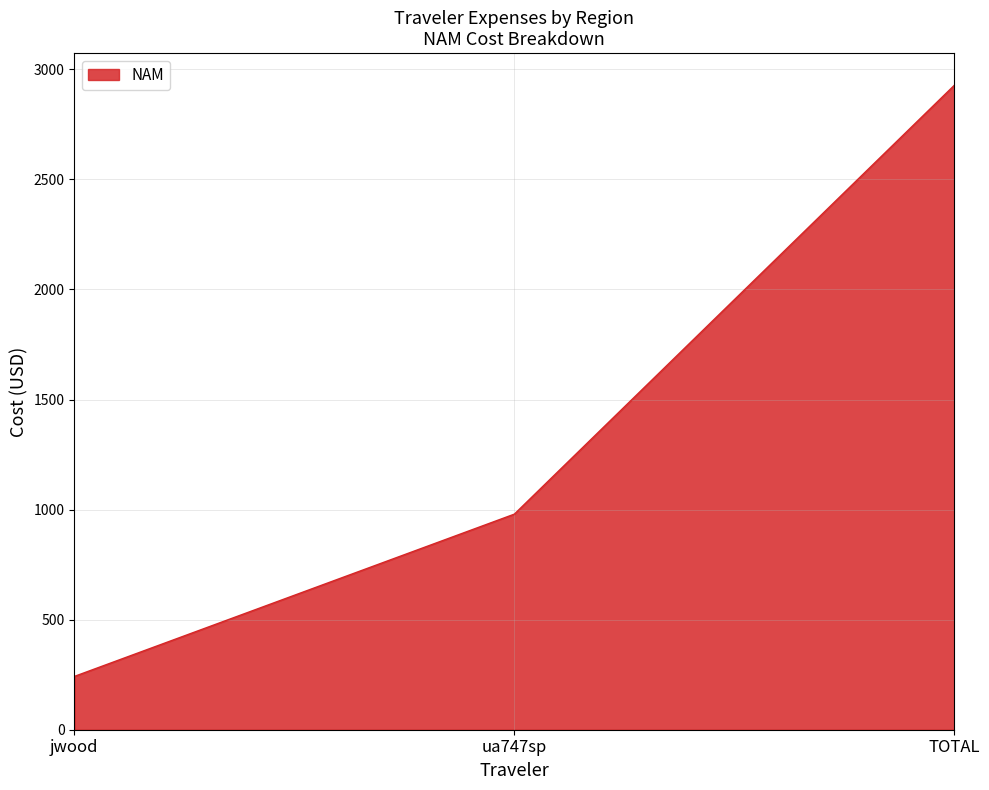

Between TOTAL and ua747sp, which is larger?

TOTAL